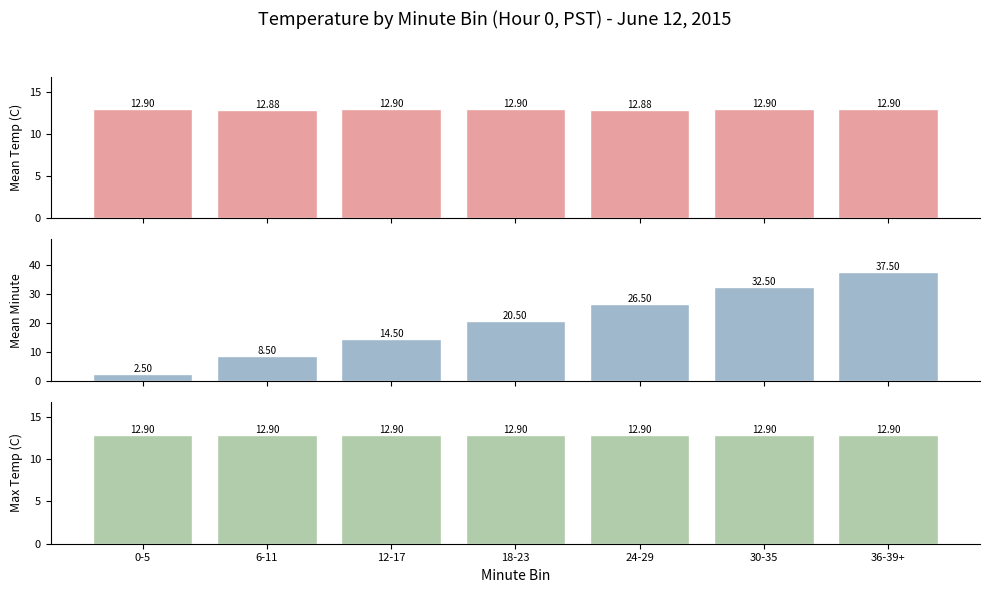

Reading left to right, what are all the values shown in this chart?

Mean Temp (C): 12.9	12.9	12.9	12.9	12.9	12.9	12.9
Mean Minute: 2.5	8.5	14.5	20.5	26.5	32.5	37.5
Max Temp (C): 12.9	12.9	12.9	12.9	12.9	12.9	12.9